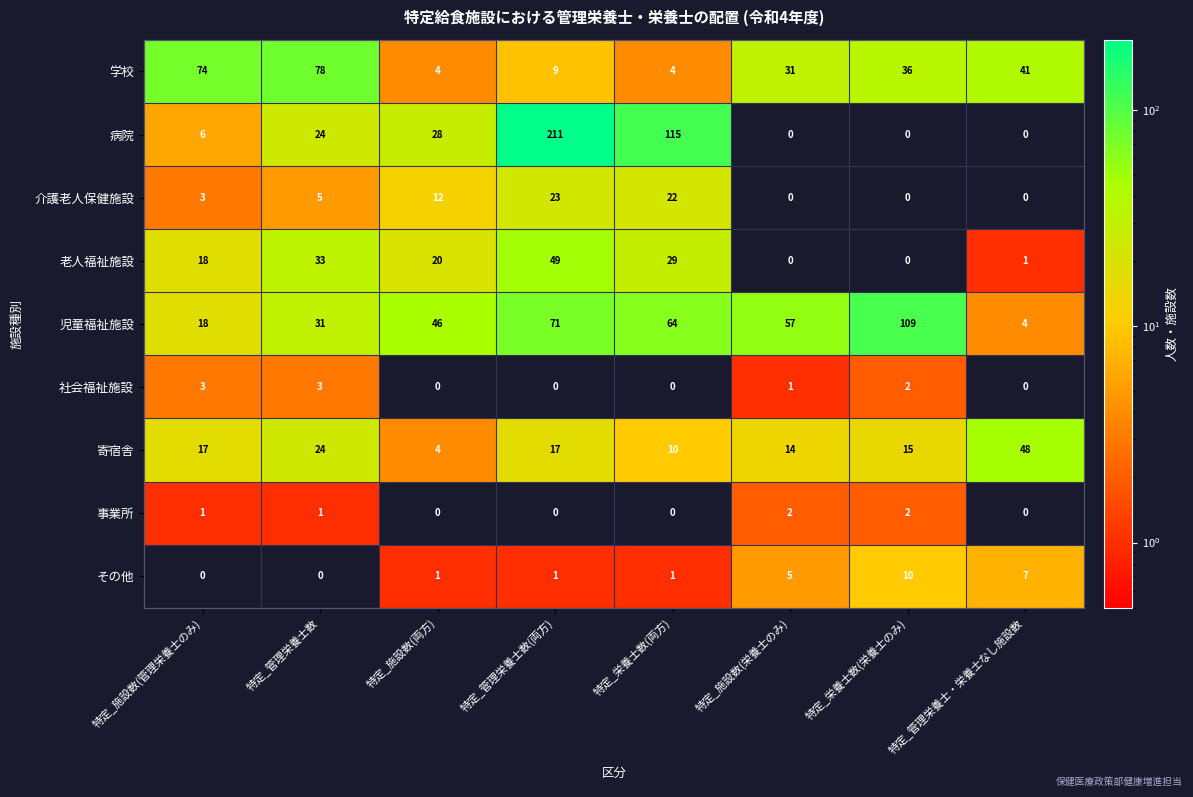

What is the greatest value displayed?

211